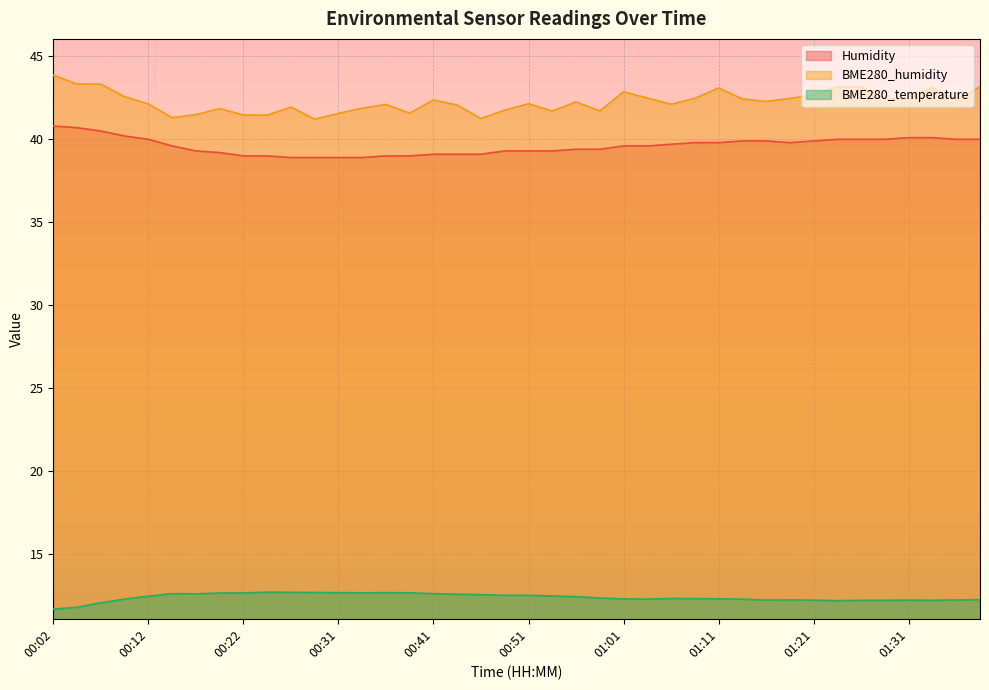

At 00:19, list the series in order from smallest to largest.

BME280_temperature, Humidity, BME280_humidity